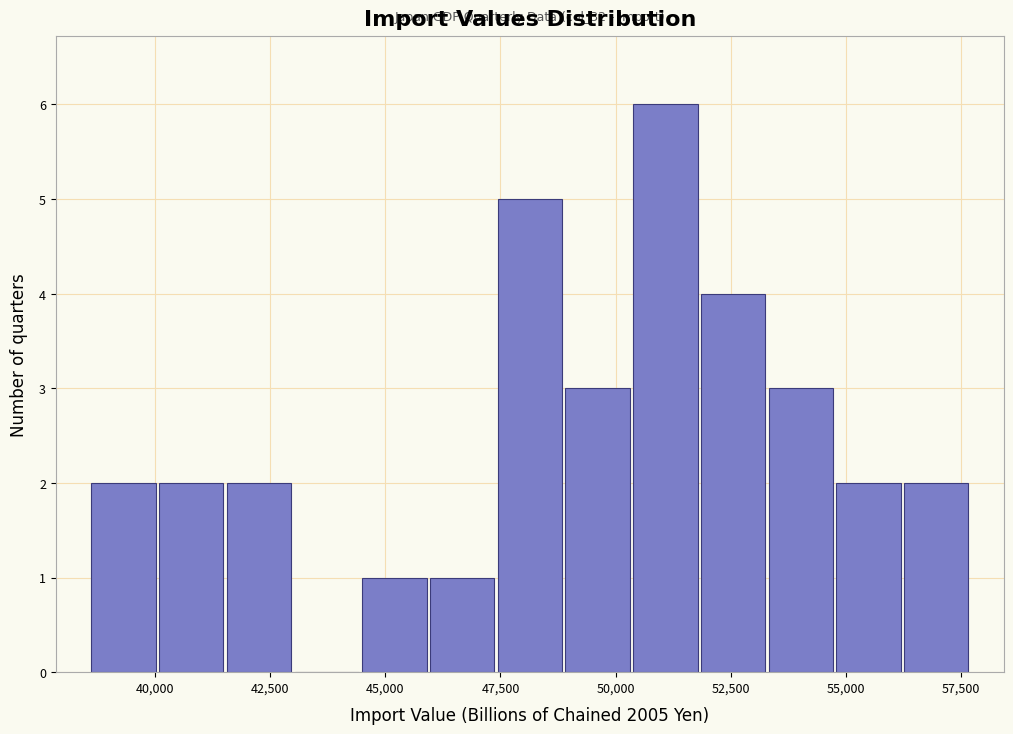

Around what value on the x-axis is the tallest bar? Give the approximate position of its centre, as read against the axis.

51000